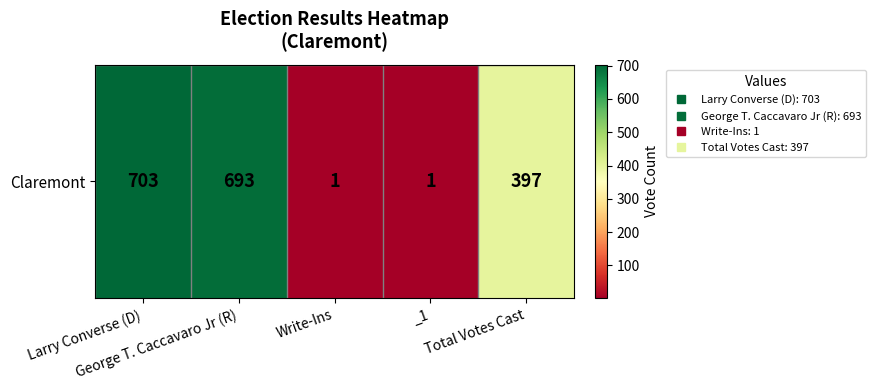

What is the change in value from Larry Converse (D) to George T. Caccavaro Jr (R)?

-10